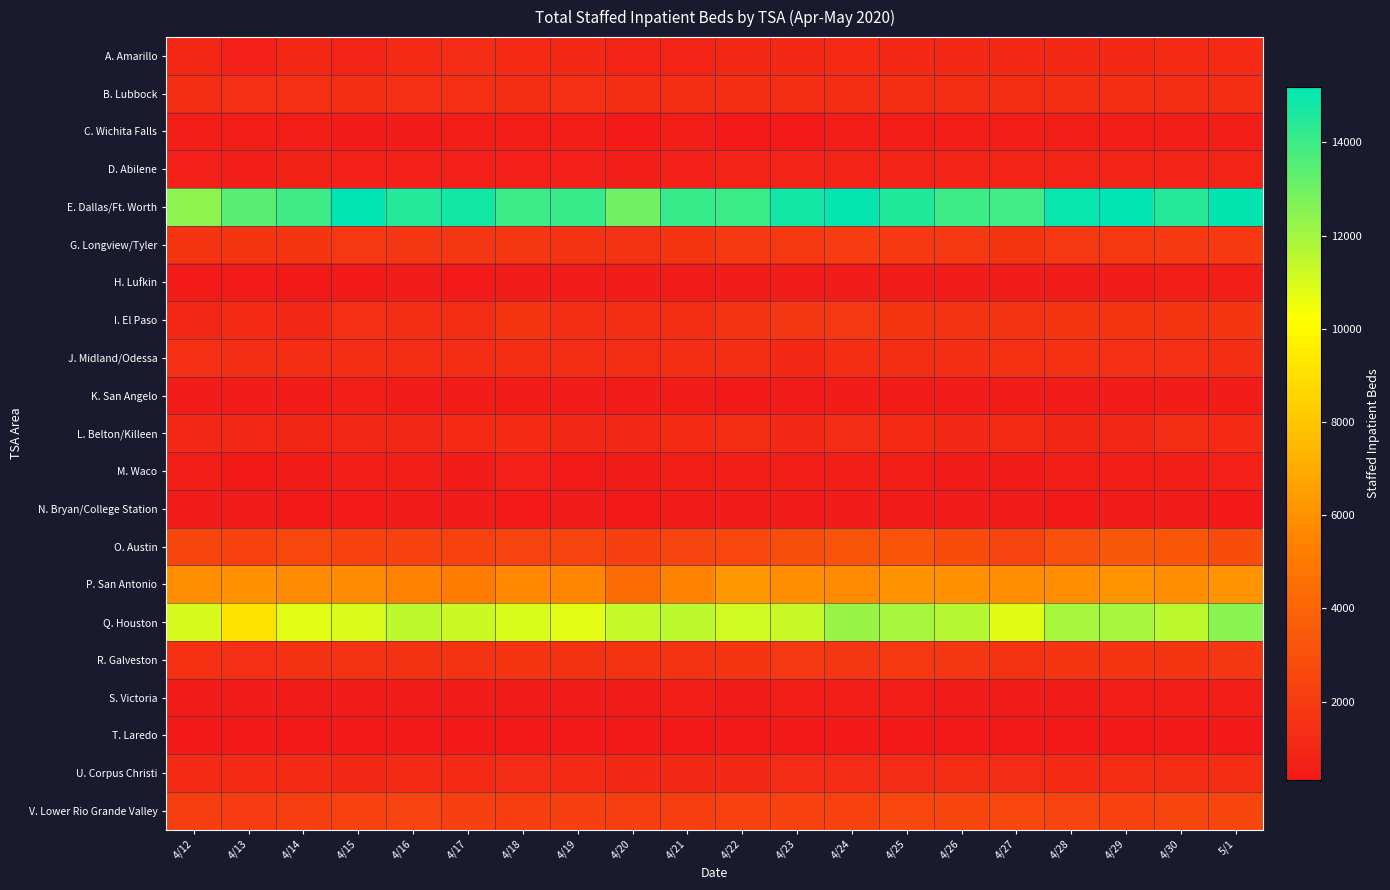

At 4/18, list the series in order from largest to smallest.

E. Dallas/Ft. Worth, Q. Houston, P. San Antonio, O. Austin, V. Lower Rio Grande Valley, G. Longview/Tyler, I. El Paso, R. Galveston, B. Lubbock, J. Midland/Odessa, U. Corpus Christi, A. Amarillo, L. Belton/Killeen, D. Abilene, M. Waco, C. Wichita Falls, S. Victoria, K. San Angelo, H. Lufkin, N. Bryan/College Station, T. Laredo